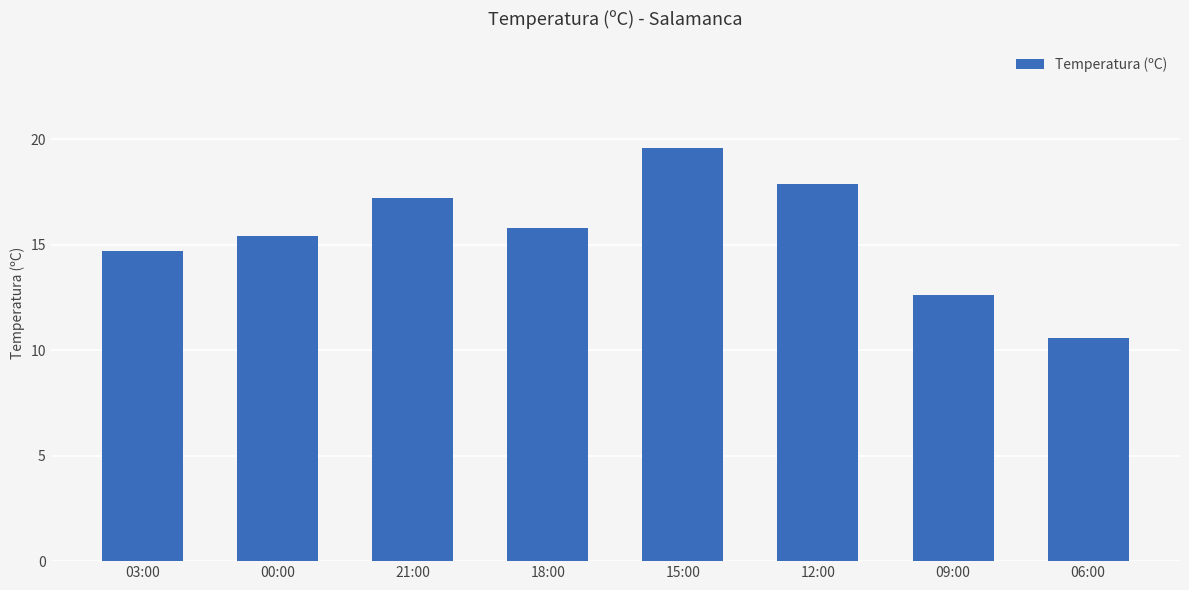

The chart shows a value of 15.4 at 00:00. True or false?

True